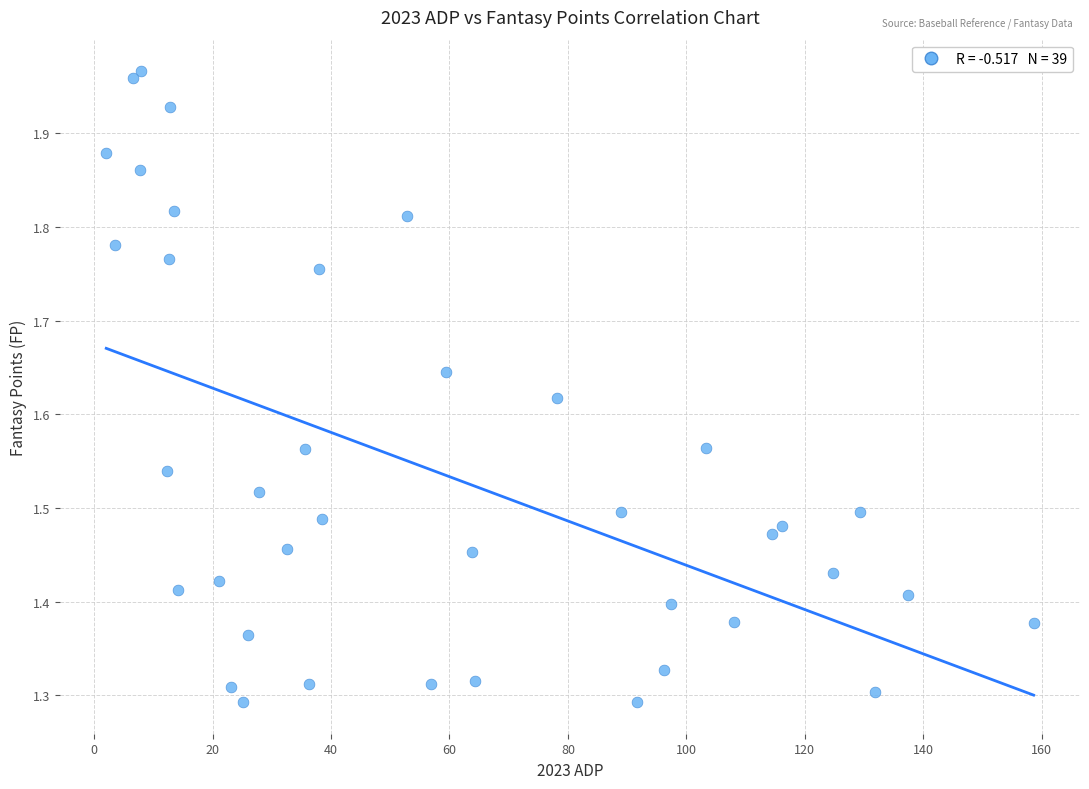

What is the range of X values (max minus min)?

156.6